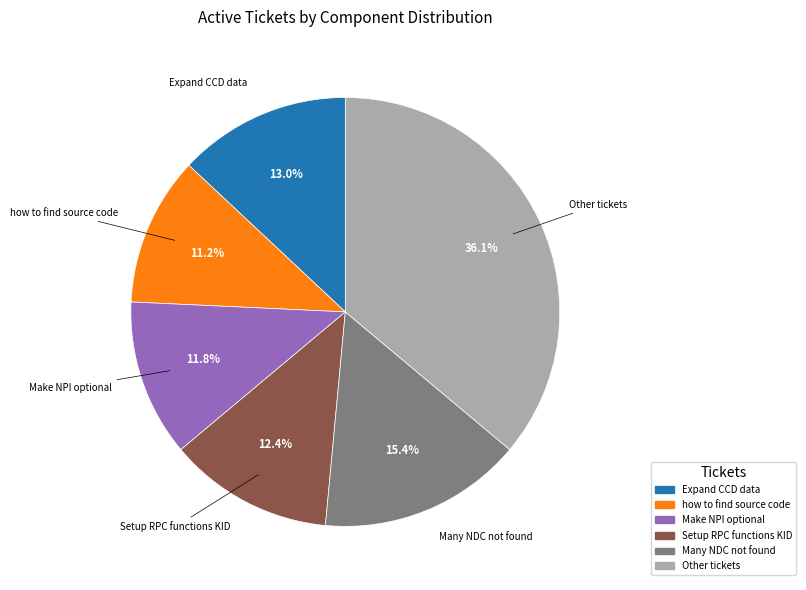

Between Many NDC not found and Setup RPC functions KID, which is larger?

Many NDC not found